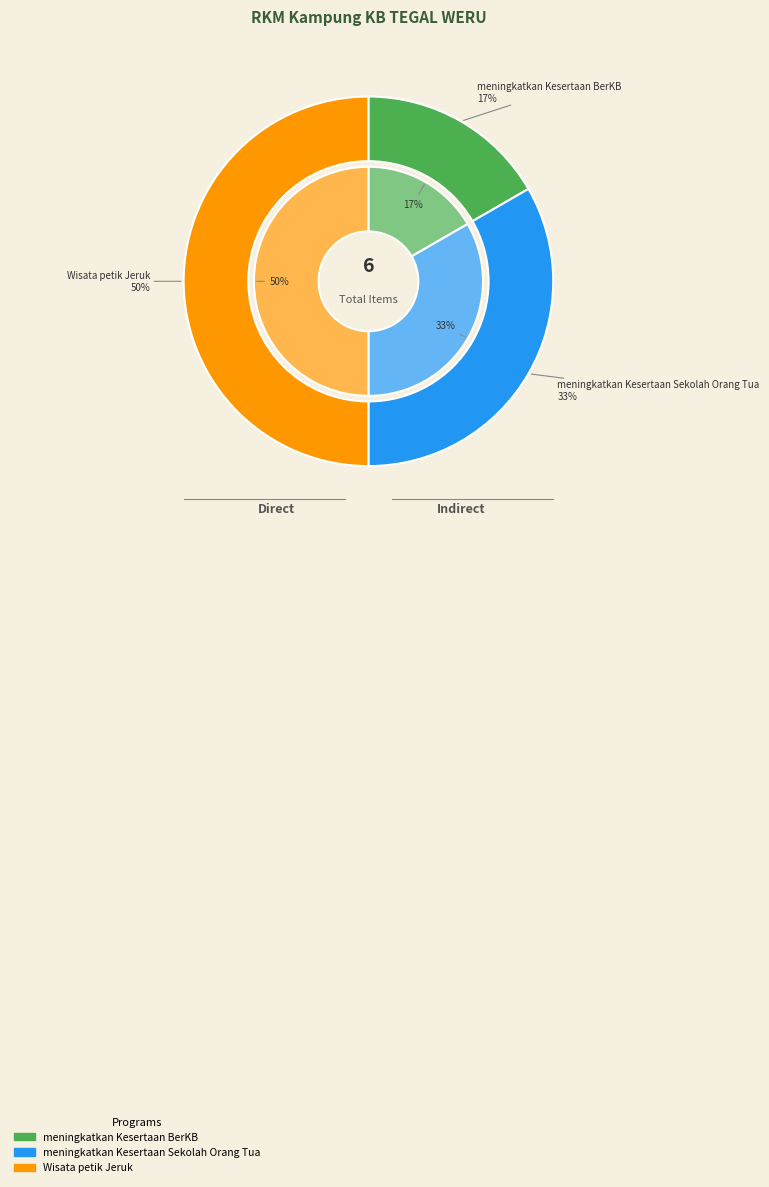

Rank the categories by value from highest to lowest.

Wisata petik Jeruk, meningkatkan Kesertaan Sekolah Orang Tua, meningkatkan Kesertaan BerKB